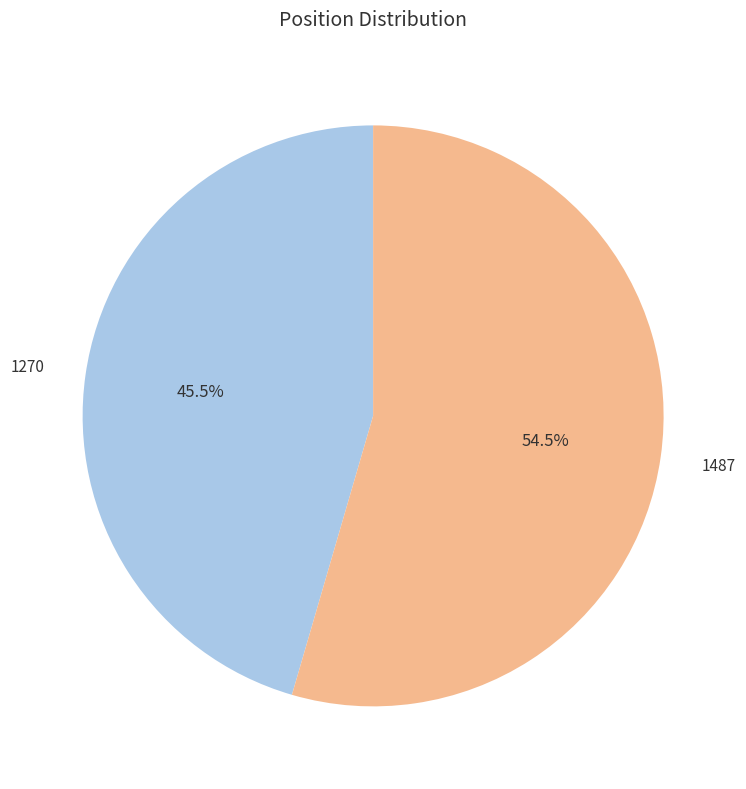

Which category accounts for the majority?

1487